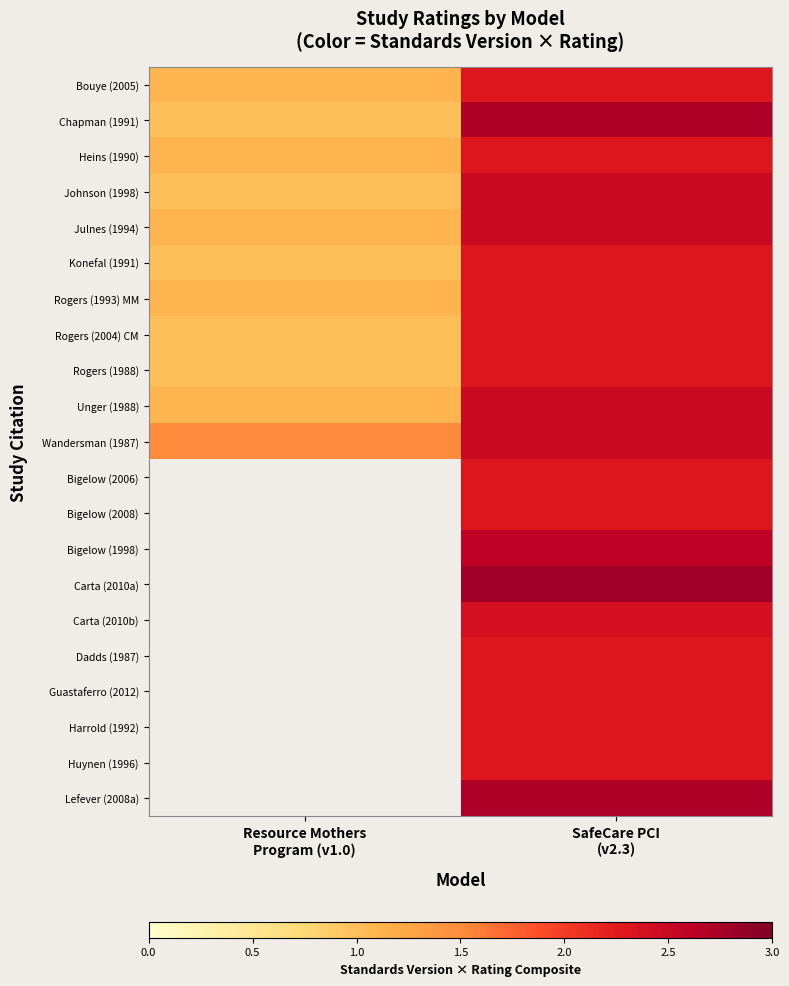

Which category has the highest value across all series?

SafeCare PCI
(v2.3)